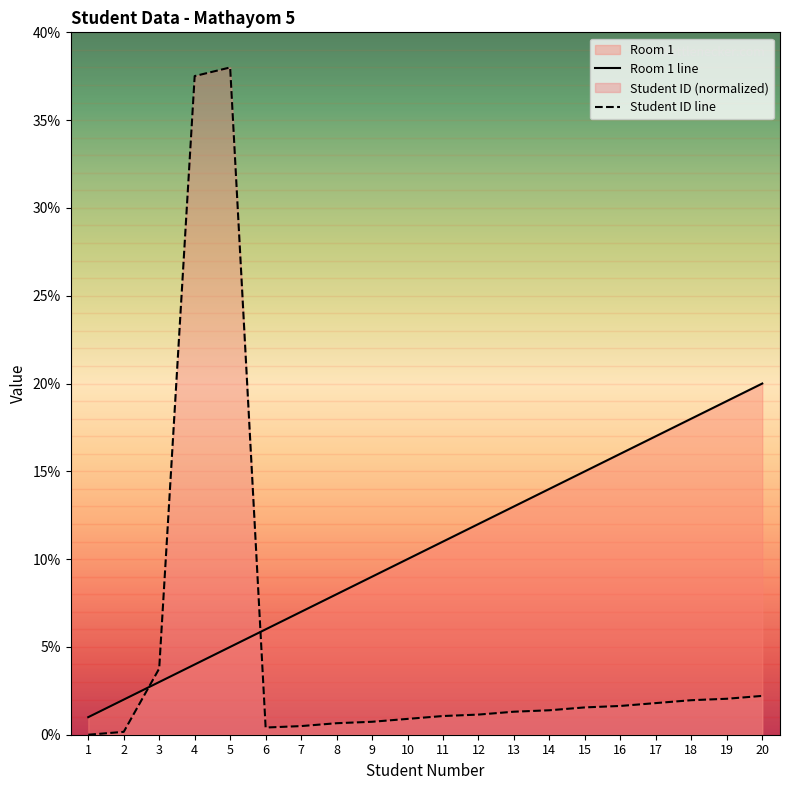

What are all the series names shown in the legend?

Room 1, Student ID